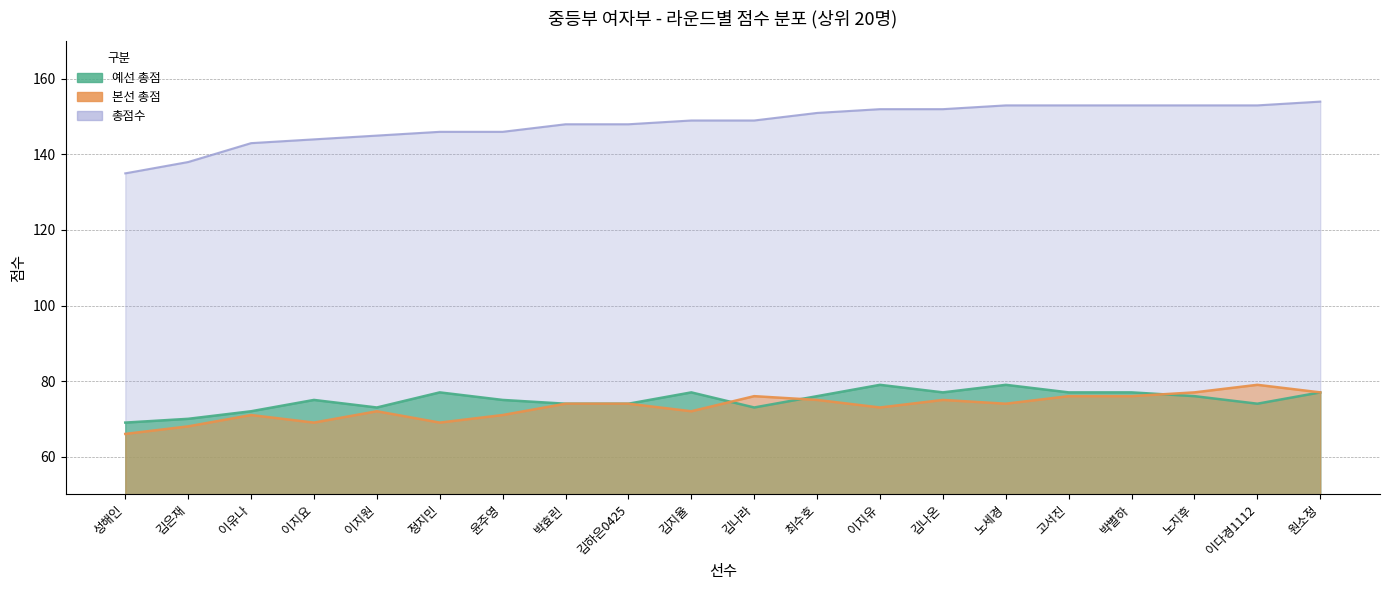

Does the chart display data point markers on the line(s)?

No